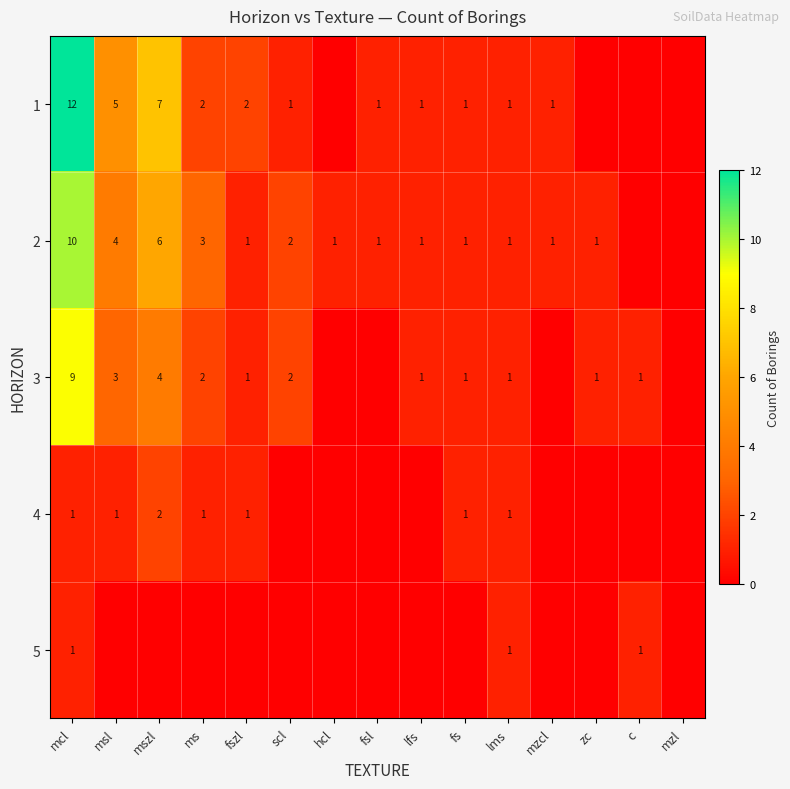

The 1 series shows 2 at fs. True or false?

False